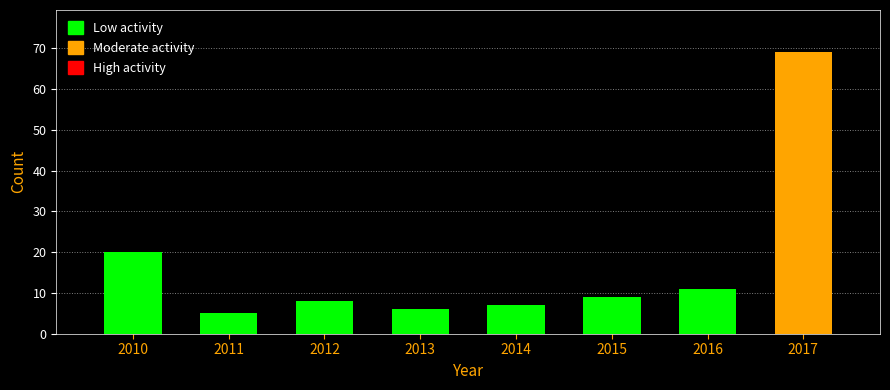

Reading left to right, extract all data points from this chart.

2010=20	2011=5	2012=8	2013=6	2014=7	2015=9	2016=11	2017=69